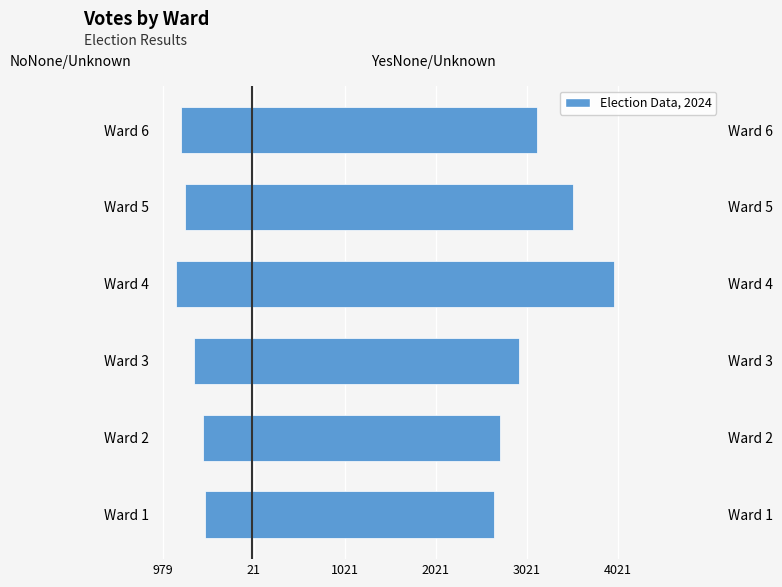

Reading left to right, what are all the values shown in this chart?

NoNone/Unknown: -518	-537	-636	-829	-731	-779
YesNone/Unknown: 2658	2723	2936	3979	3530	3135